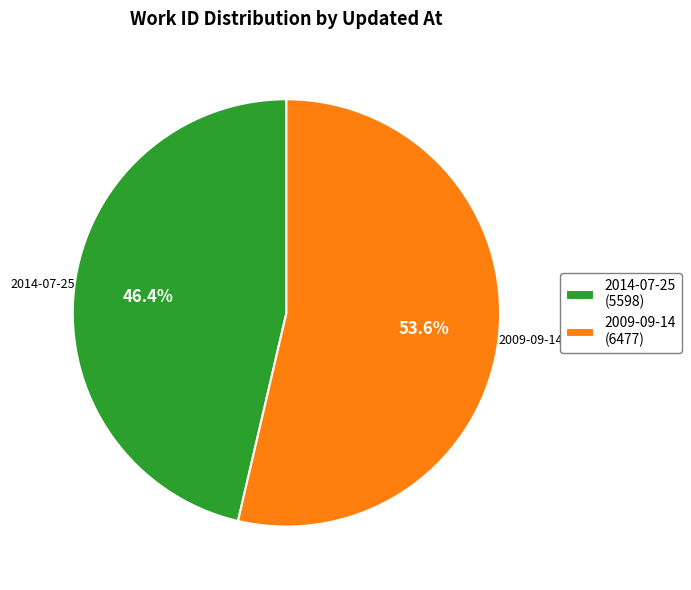

How many slices are in this pie chart?

2